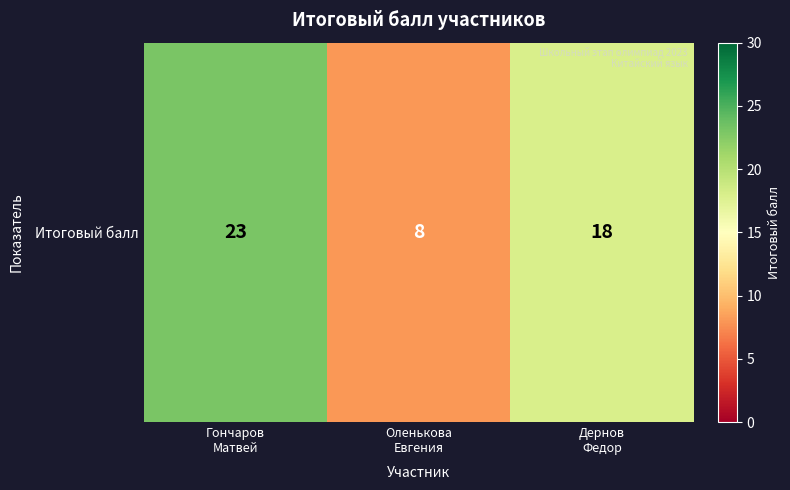

The chart shows a value of 8 at Оленькова
Евгения. True or false?

True